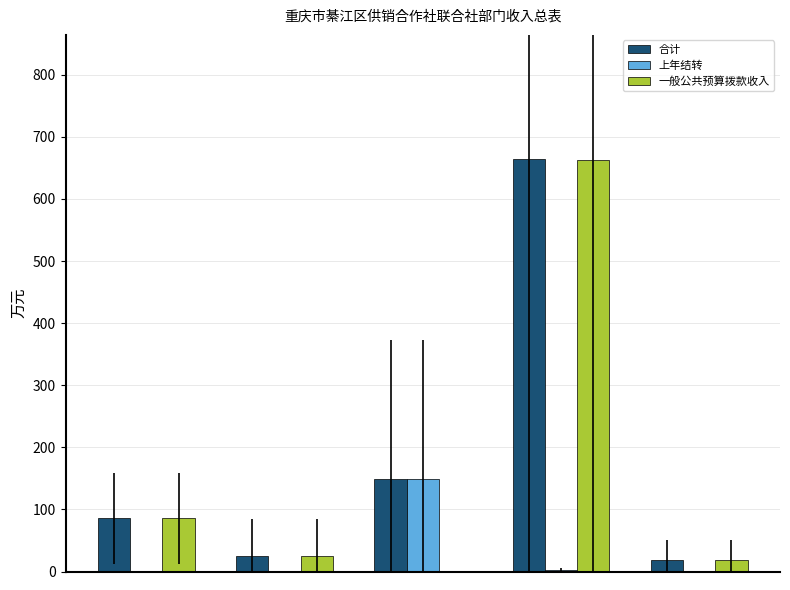

What are all the series names shown in the legend?

合计, 上年结转, 一般公共预算拨款收入